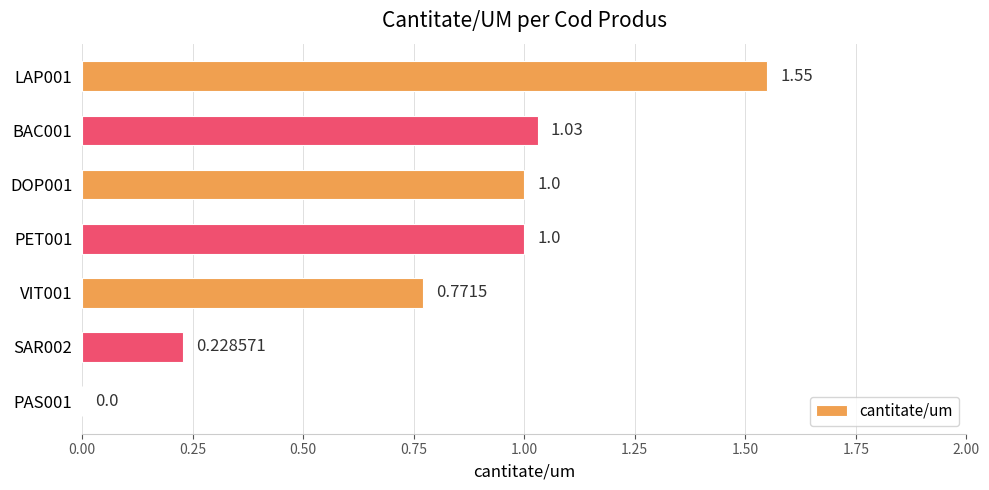

How many data points does each series have?

7